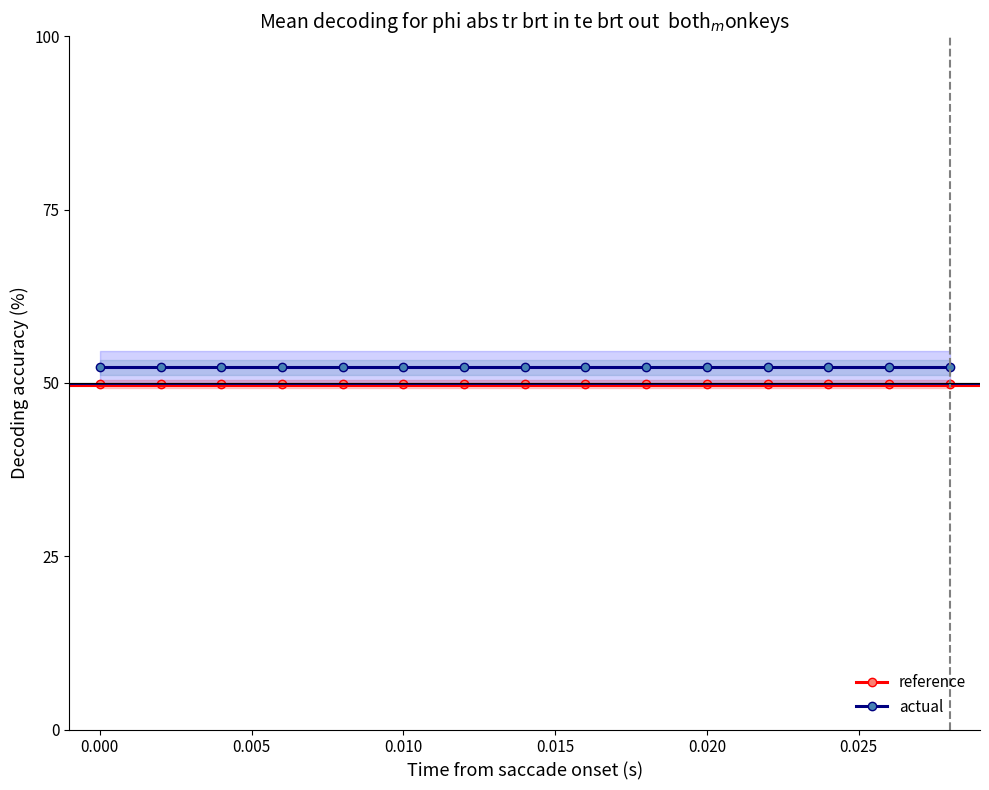

Which series has the largest range (max minus min)?

reference